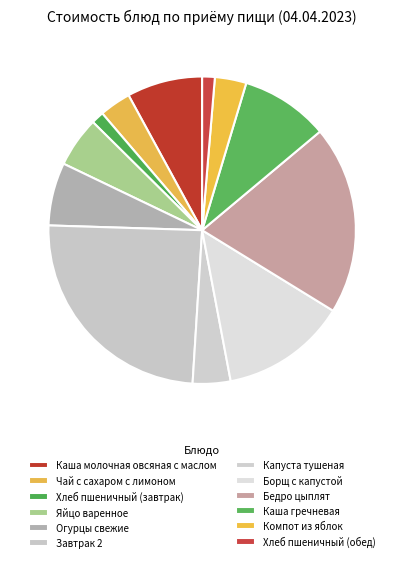

Is there a majority slice in this chart?

No